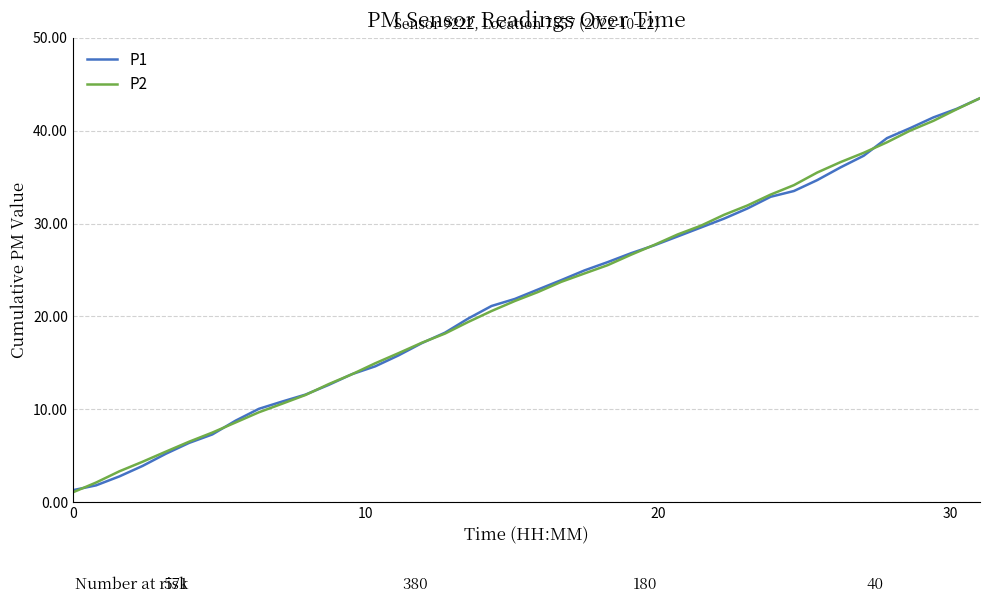

What is the minimum value for P2?

1.0